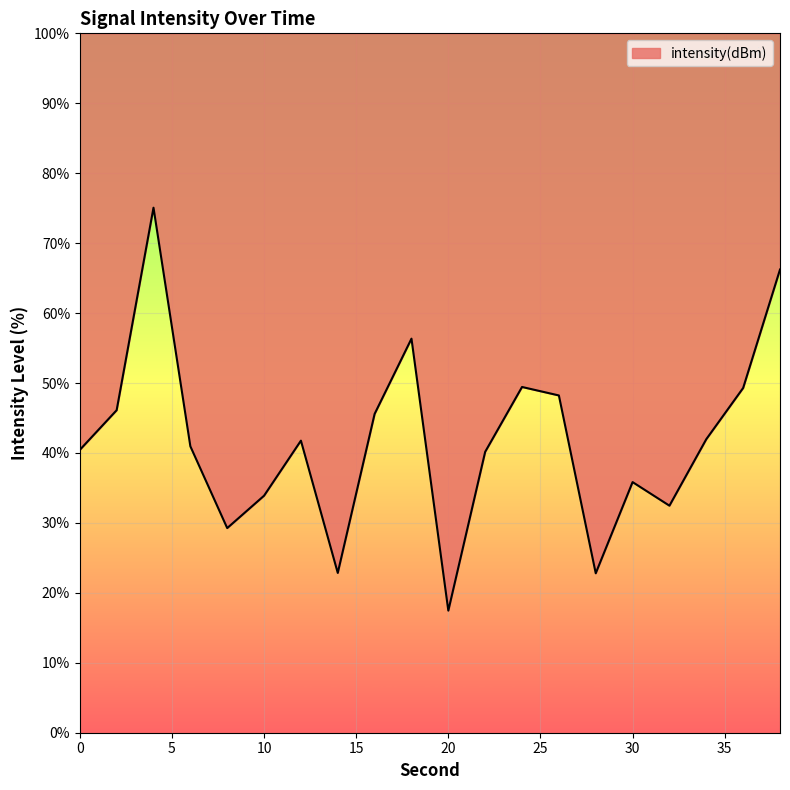

Between 4 and 14, which is larger?

4